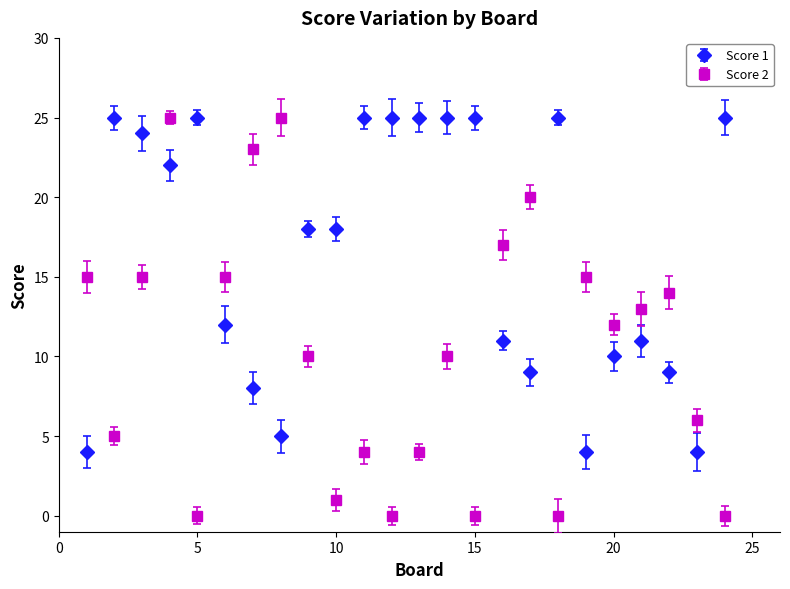

Which series has the largest range (max minus min)?

Score 2